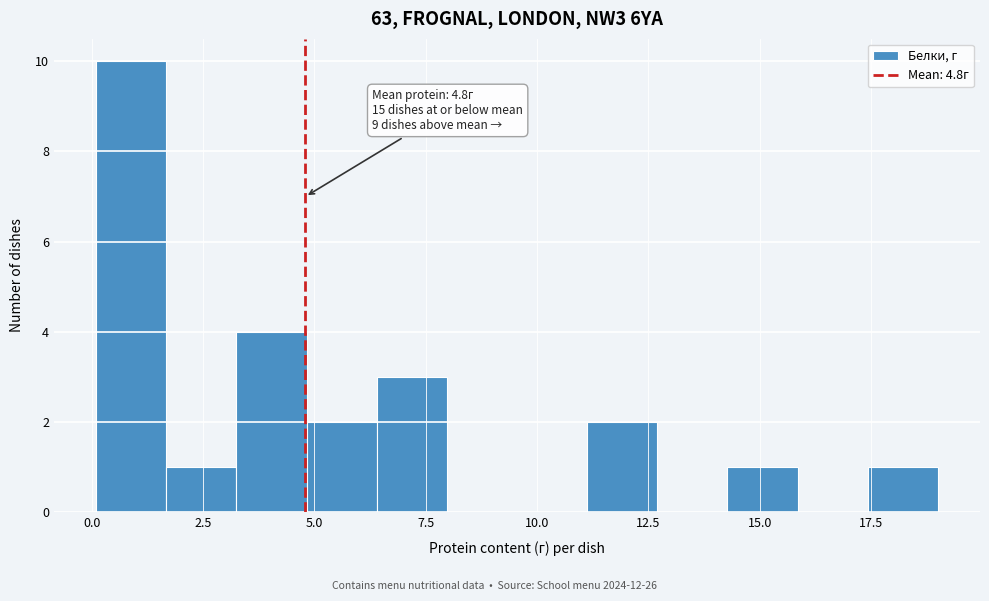

Around what value on the x-axis is the tallest bar? Give the approximate position of its centre, as read against the axis.

1.0